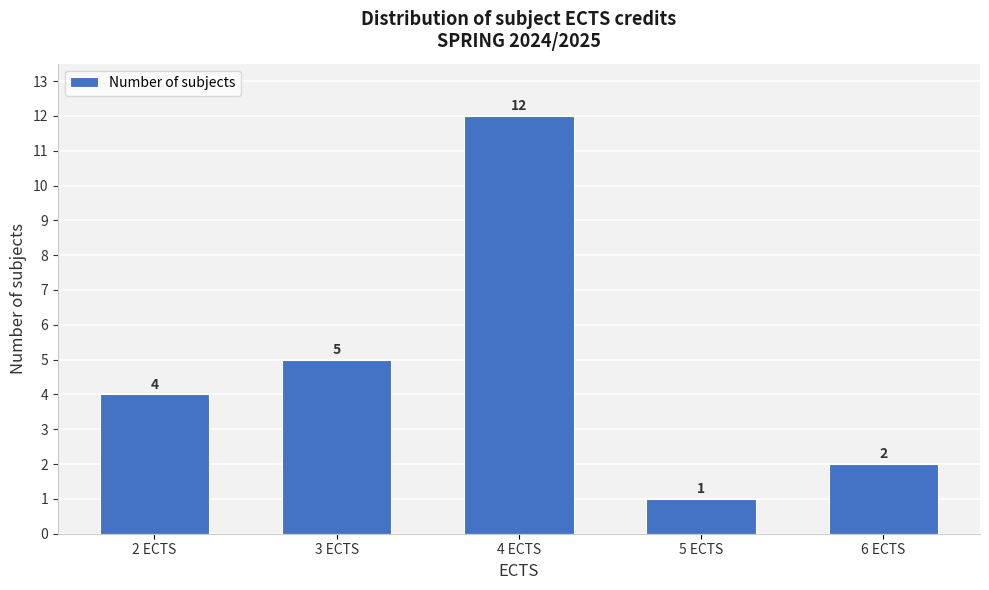

Reading left to right, what are all the values shown in this chart?

2 ECTS=4	3 ECTS=5	4 ECTS=12	5 ECTS=1	6 ECTS=2